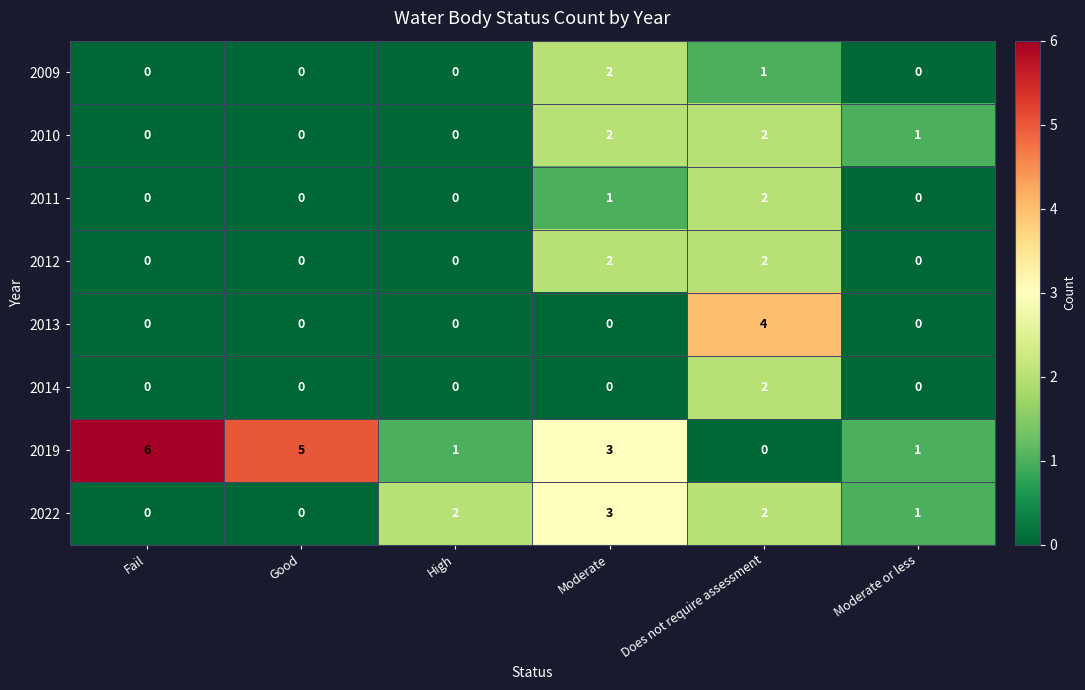

The 2014 series shows 2 at Does not require assessment. True or false?

True